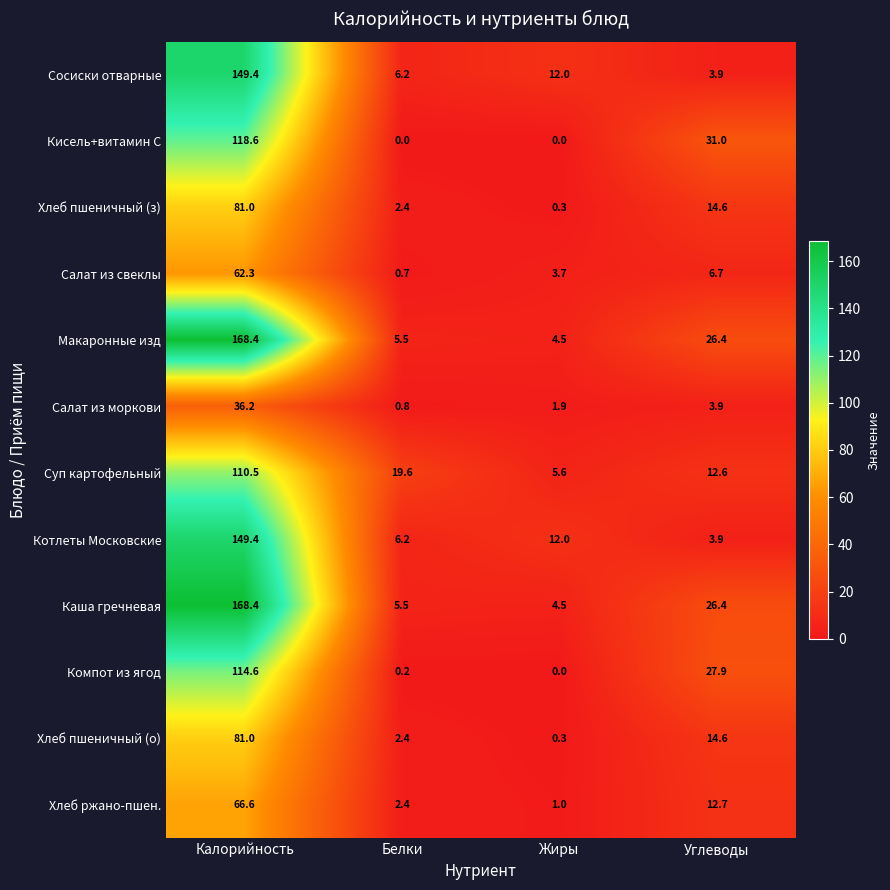

Which category has the highest value in the Компот из ягод series?

Калорийность